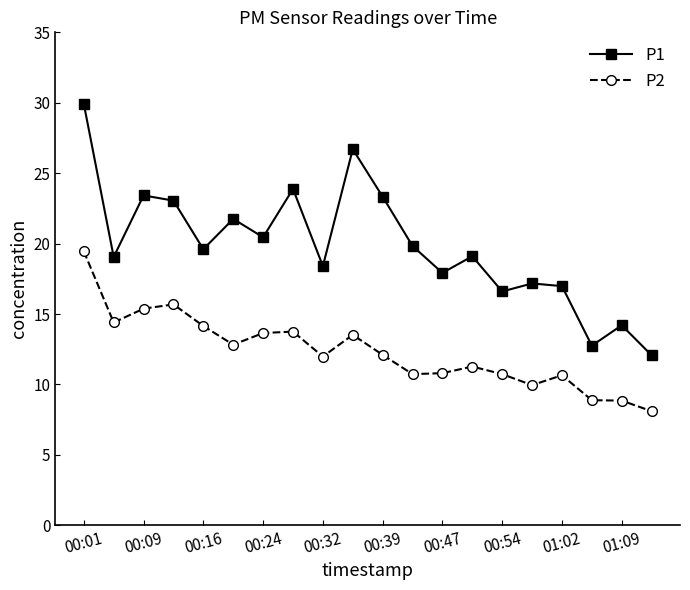

What is the average value of the P2 series?

12.3